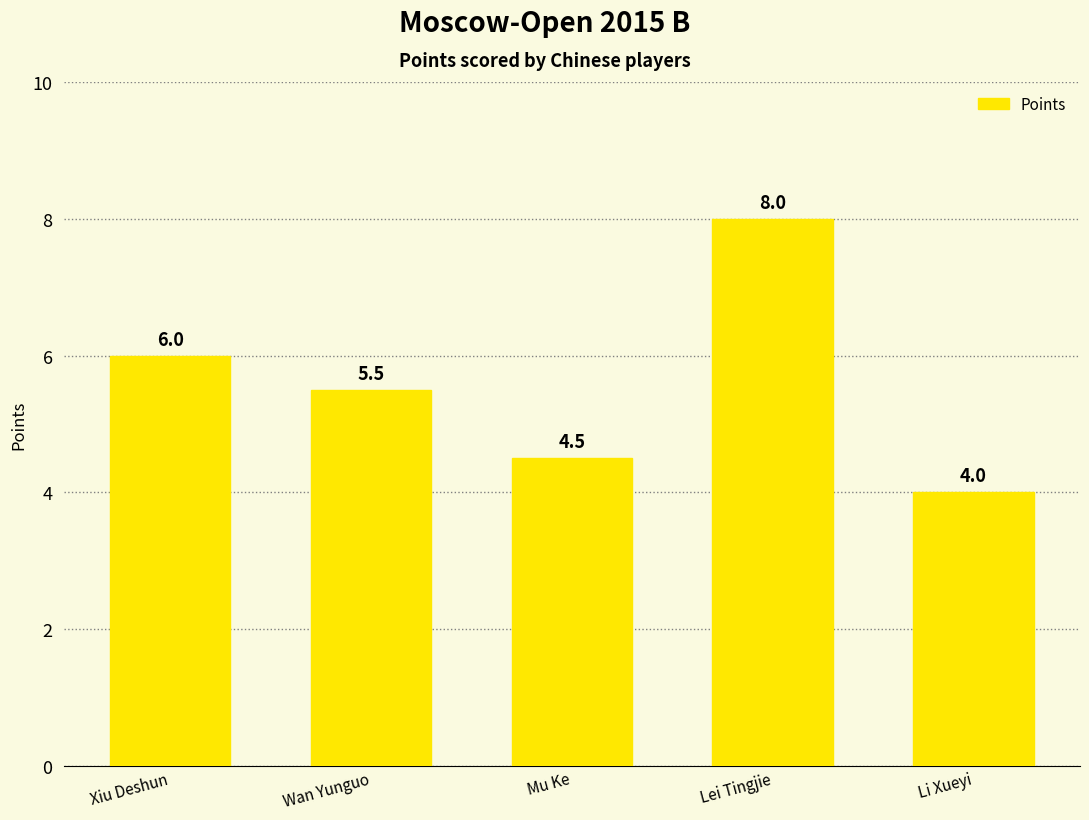

What is the average value?

5.6